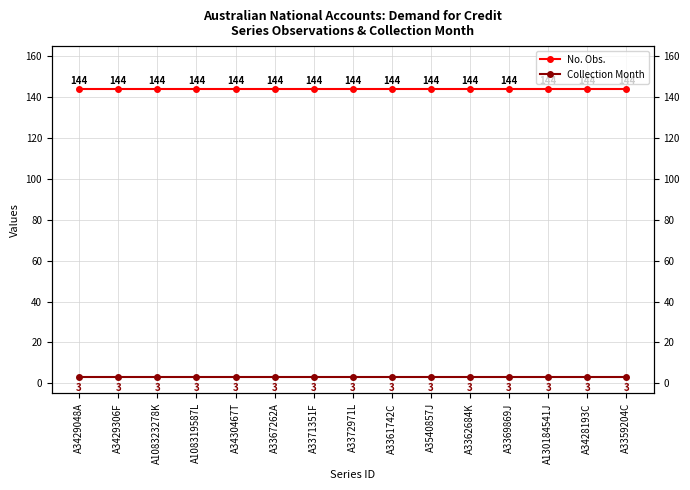

Reading left to right, extract all data points from this chart.

No. Obs.: 144	144	144	144	144	144	144	144	144	144	144	144	144	144	144
Collection Month: 3	3	3	3	3	3	3	3	3	3	3	3	3	3	3